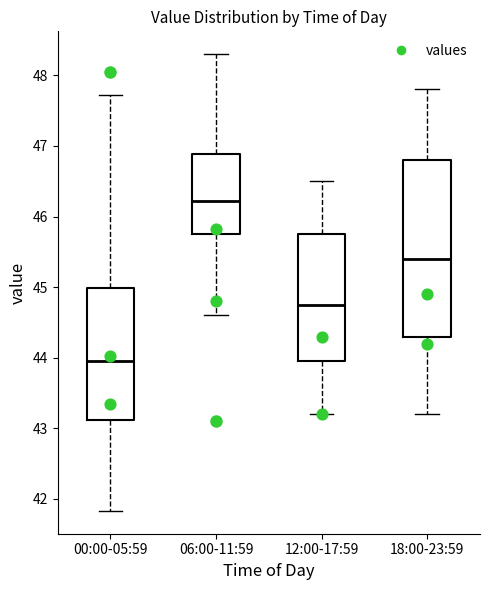

Which box is the tallest, from its lower edge to its upper edge?

18:00-23:59